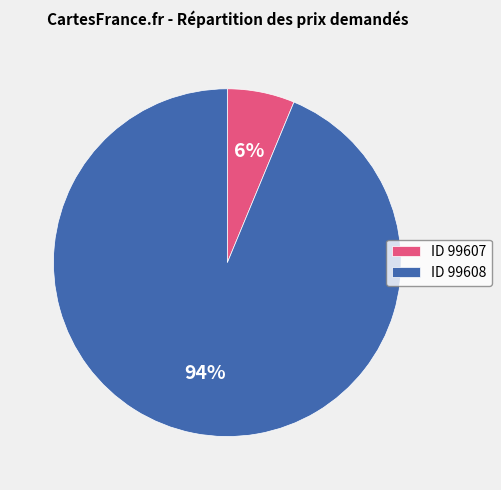

To the nearest percent, what is the combined percentage of ID 99607 and ID 99608?

100%